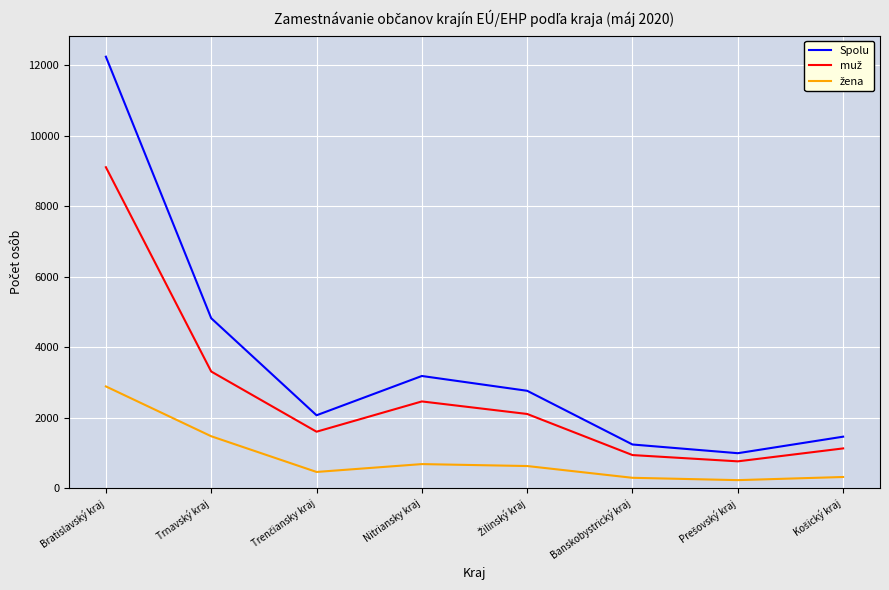

Which series has the largest total across all categories?

Spolu